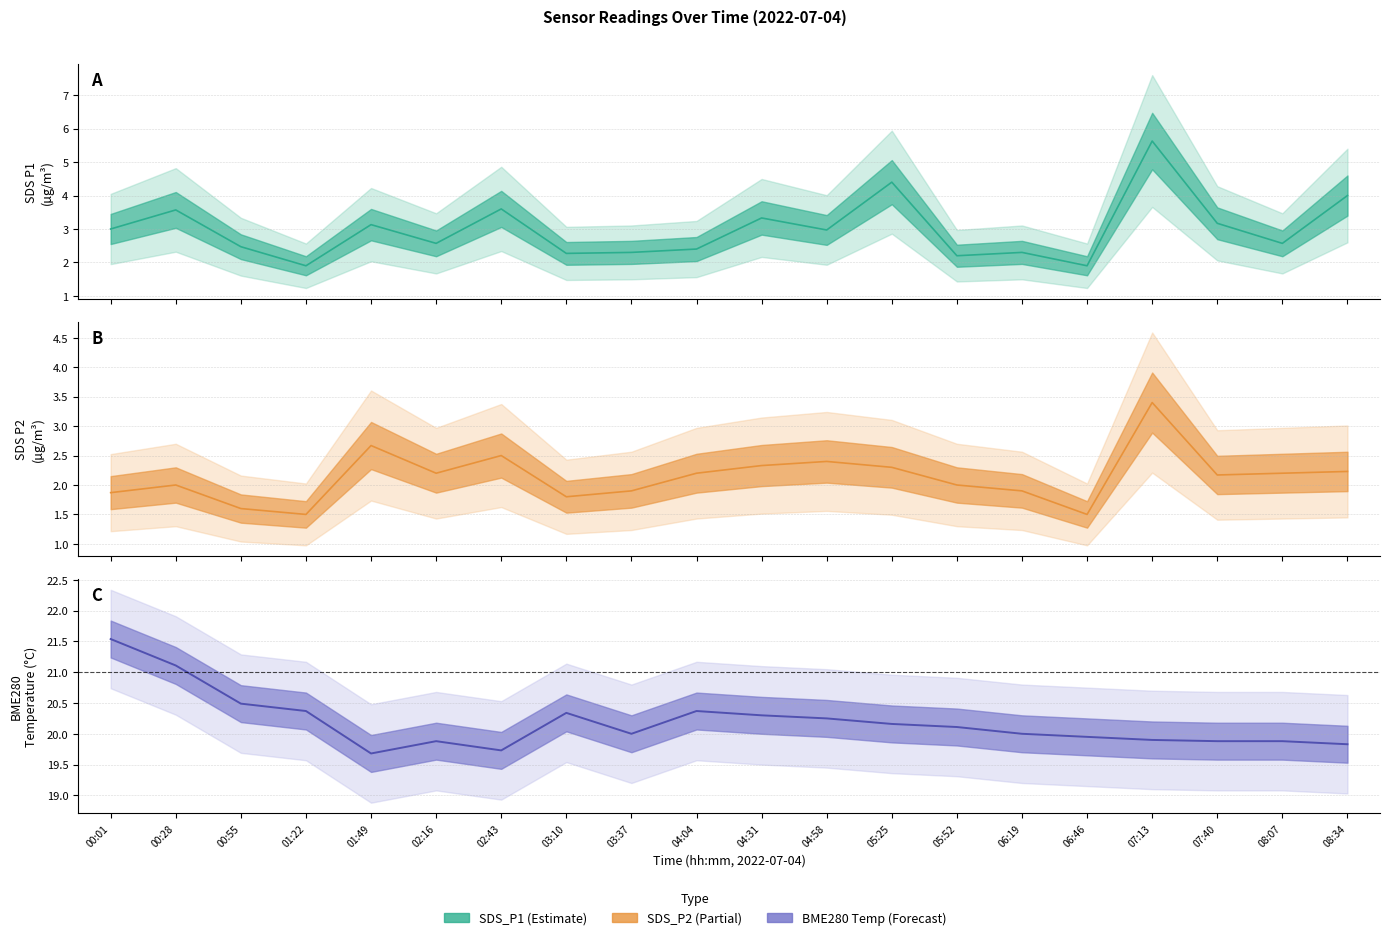

Where does the SDS_P2 series first go above 2?

01:49